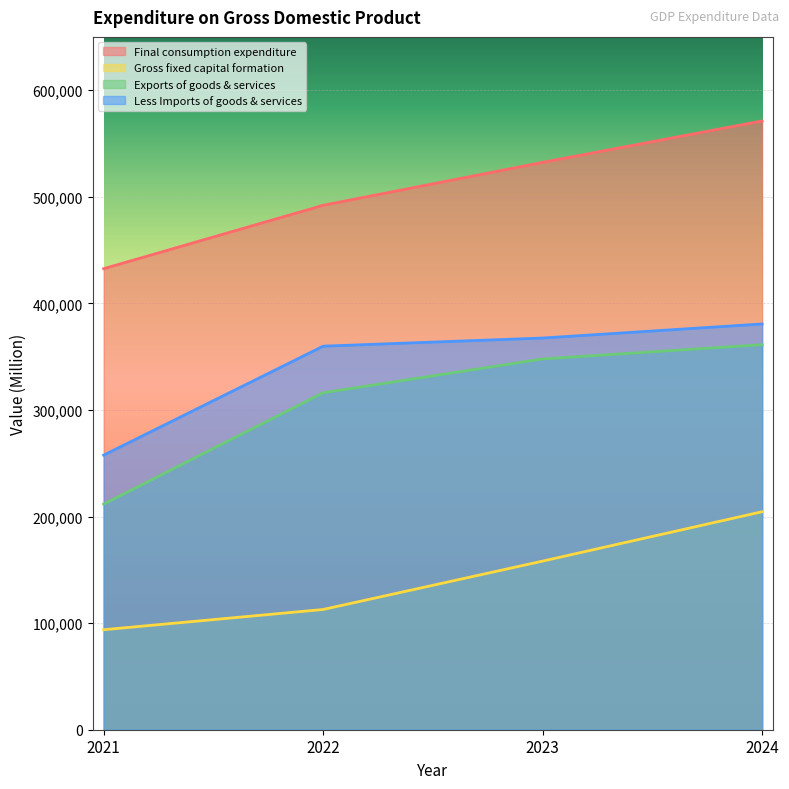

At which label does Final consumption expenditure first exceed 532288?

2024